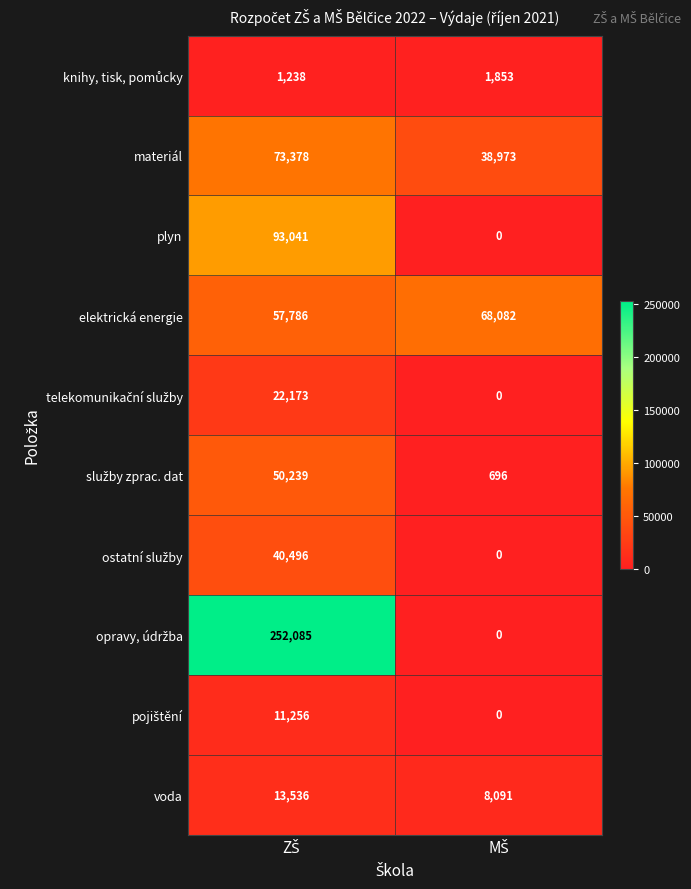

What is the average value of the elektrická energie series?

62934